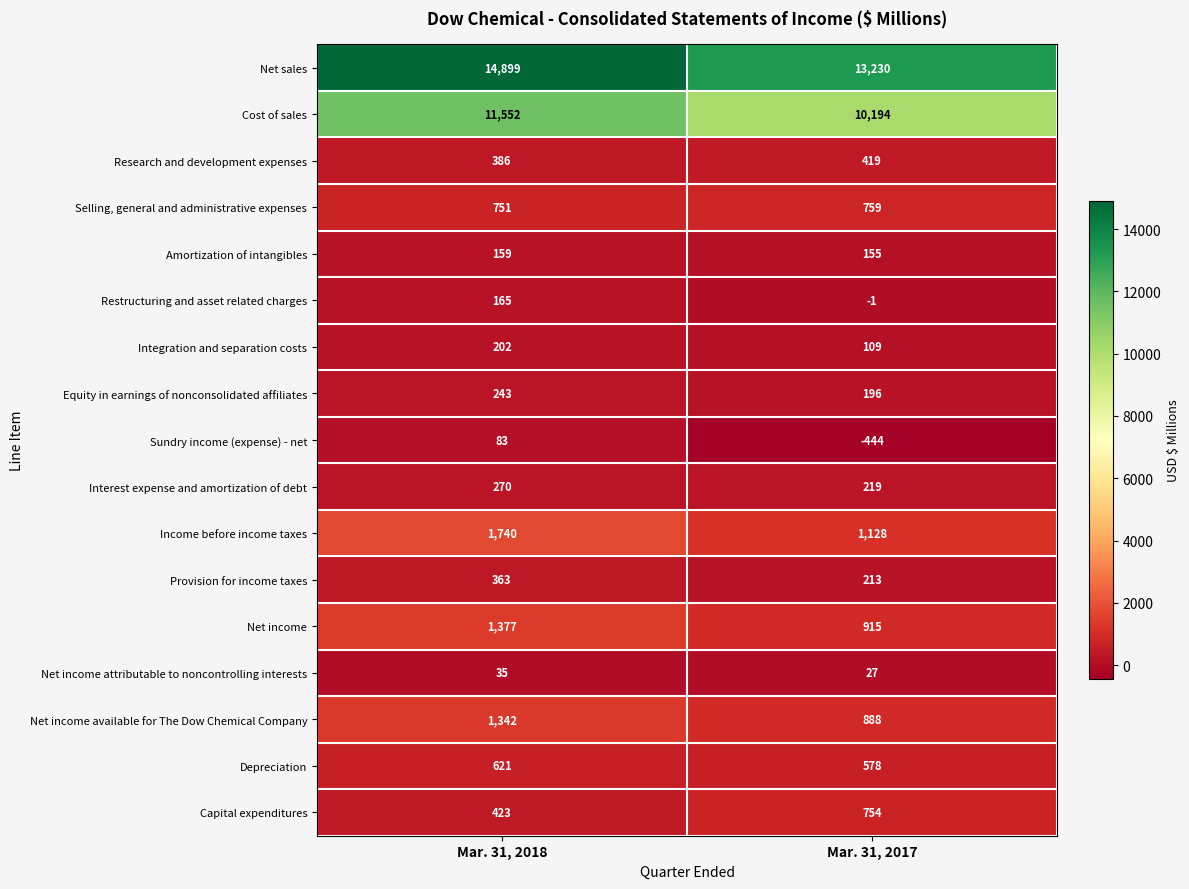

What is the difference between the Research and development expenses values at Mar. 31, 2017 and Mar. 31, 2018?

33